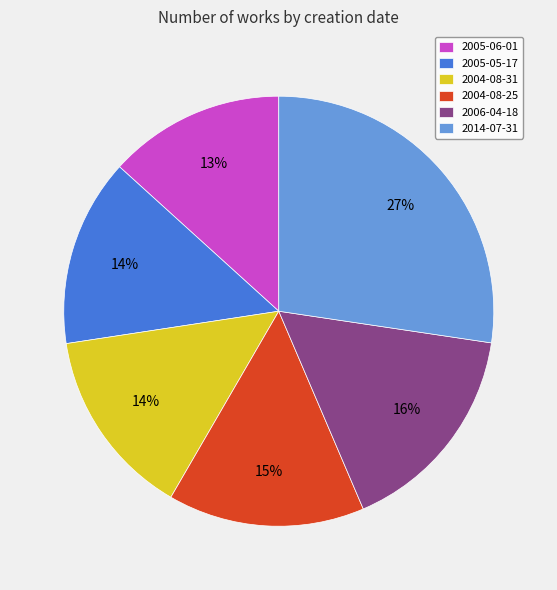

To the nearest percent, what is the difference between the largest and smallest slice percentages?

14%